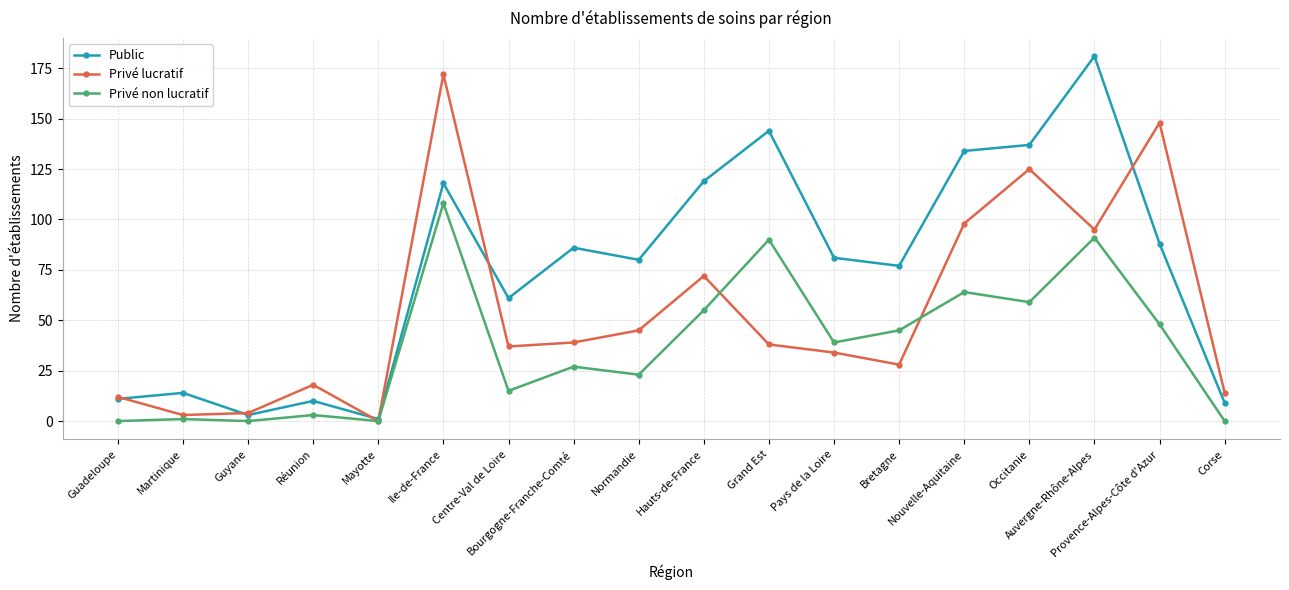

True or false: Privé non lucratif has more than 2 points higher than both neighbors.

True